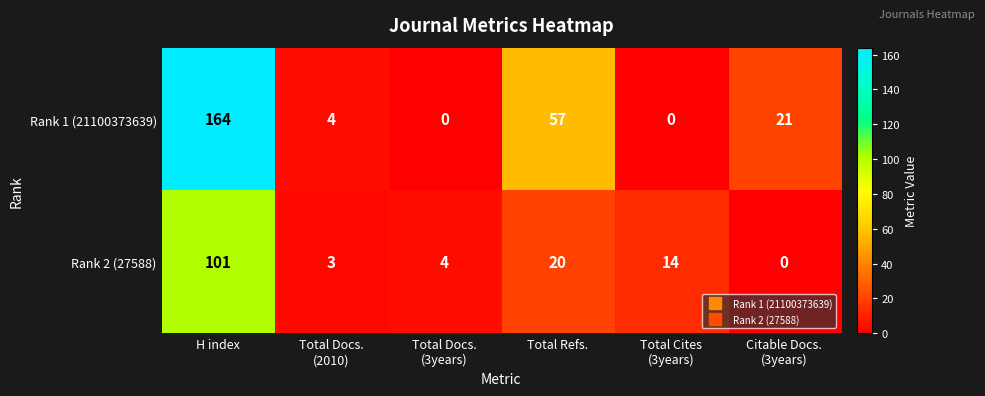

How many series are shown in this chart?

2